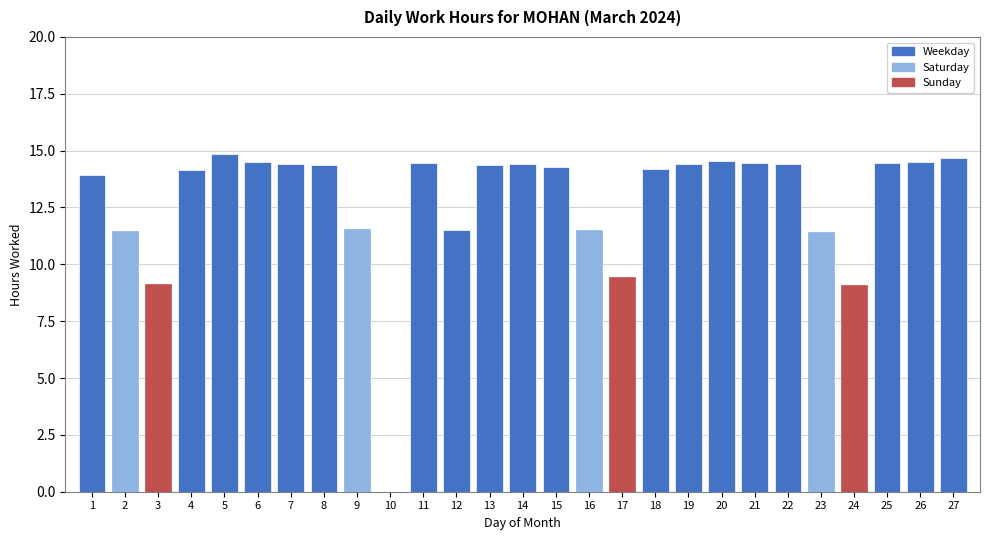

What is the change in value from 15 to 18?

-0.1